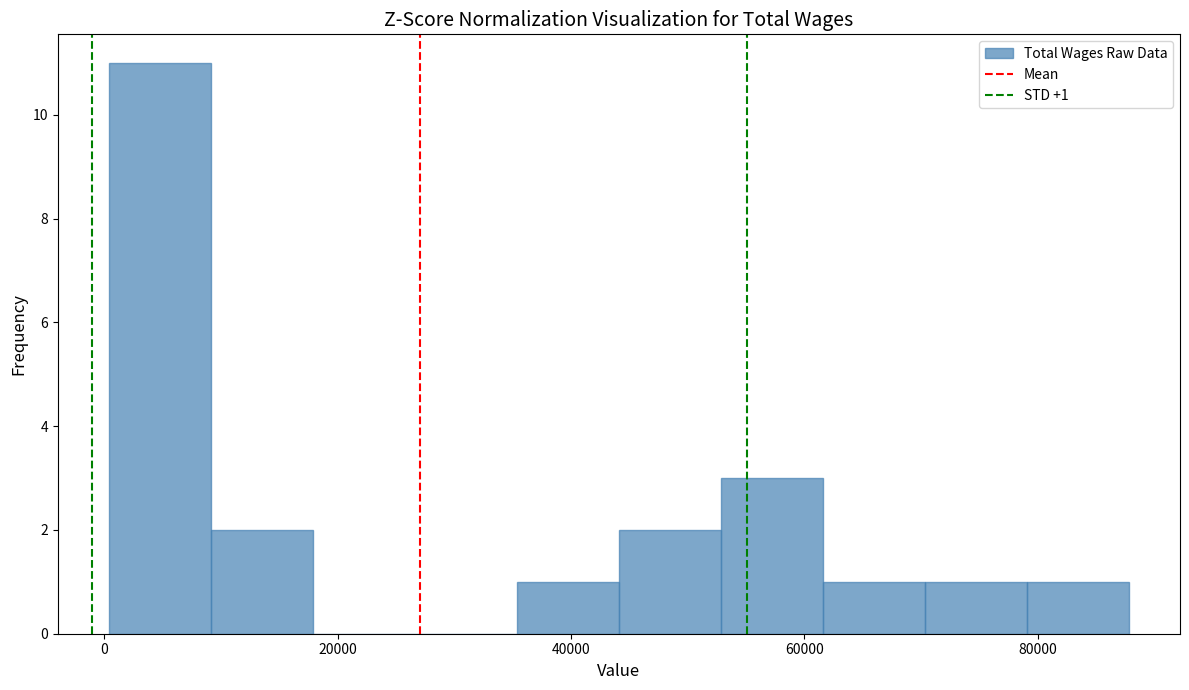

Over which range of the x-axis is the bar tallest?

0 to 10000